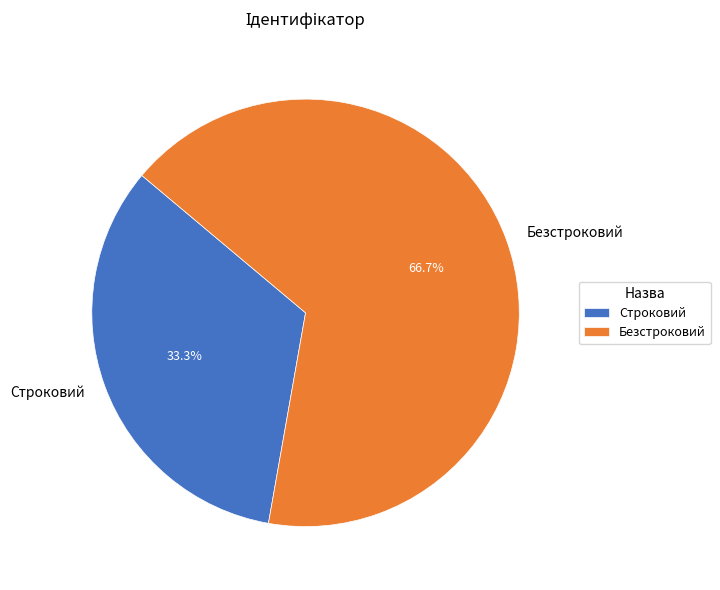

To the nearest percent, what is the average slice percentage?

50%